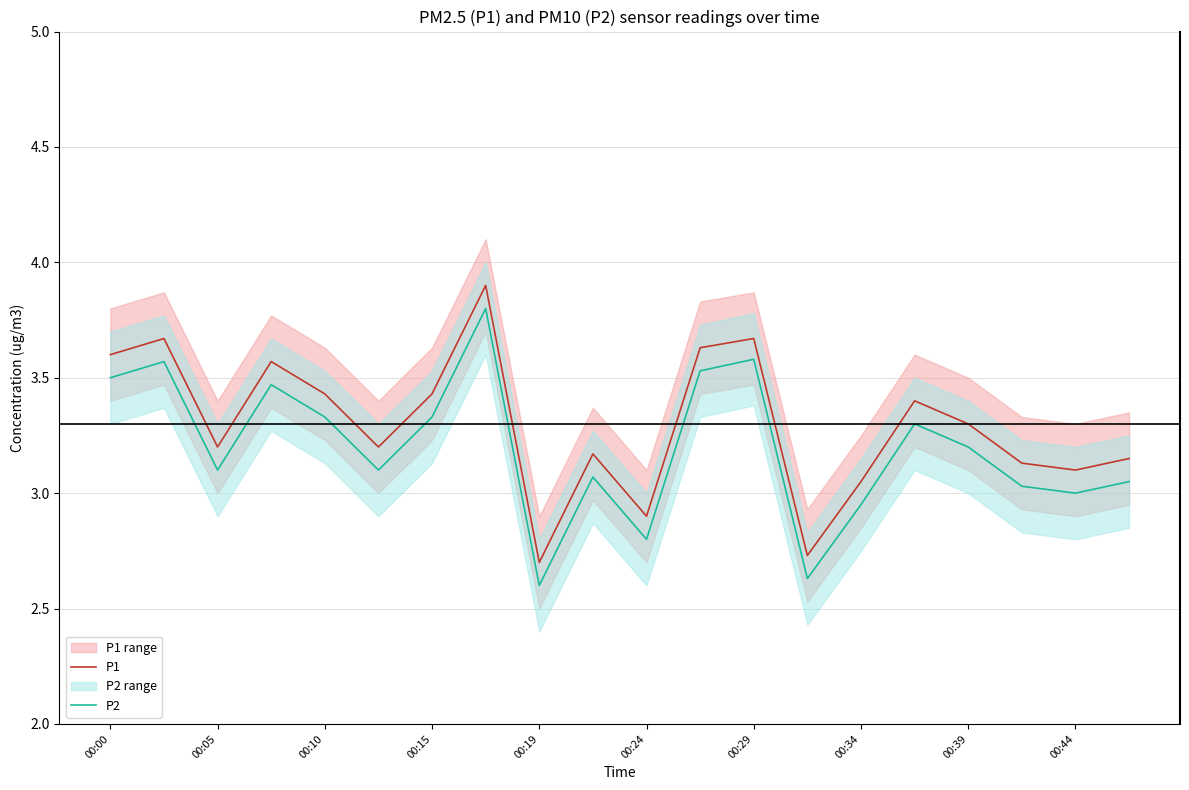

True or false: P1 has more than 2 interior local peaks.

True